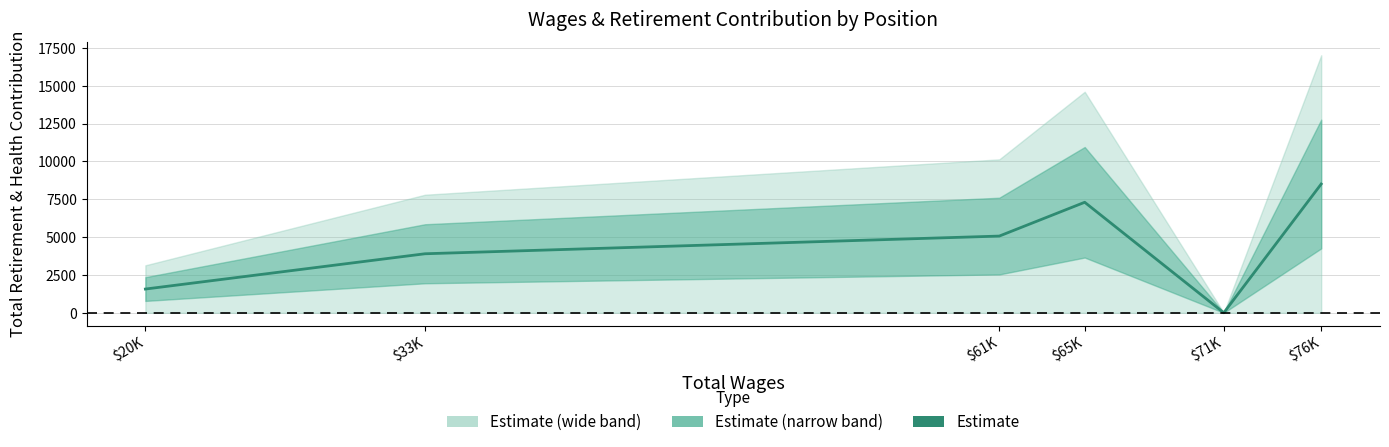

Where is the data nearest to the value 4255?

$33K